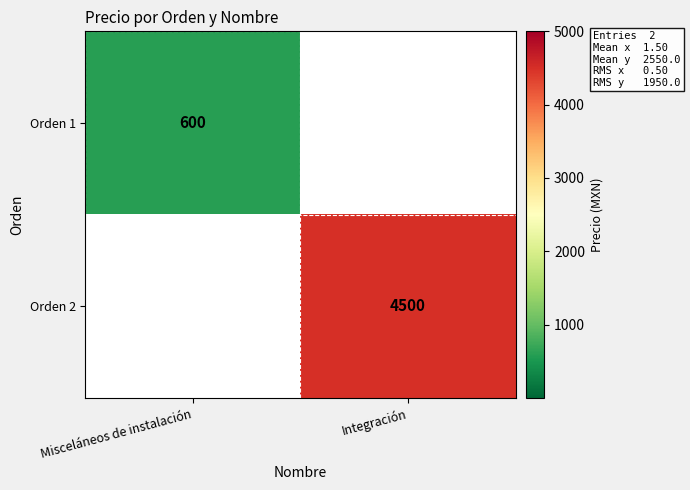

How many series are shown in this chart?

2